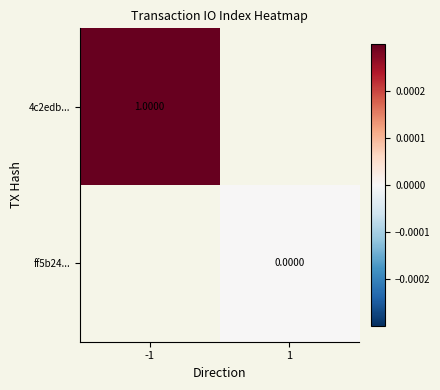

Is the value of 4c2edb... at -1 greater than the value of ff5b24... at 1?

Yes